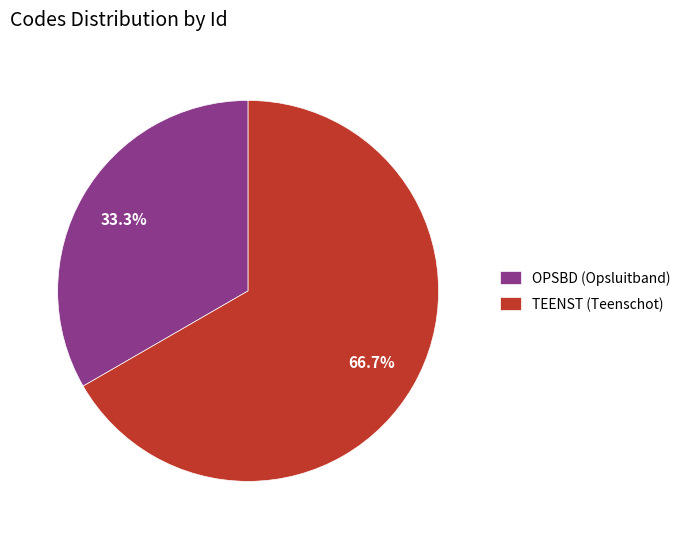

Between OPSBD (Opsluitband) and TEENST (Teenschot), which is larger?

TEENST (Teenschot)